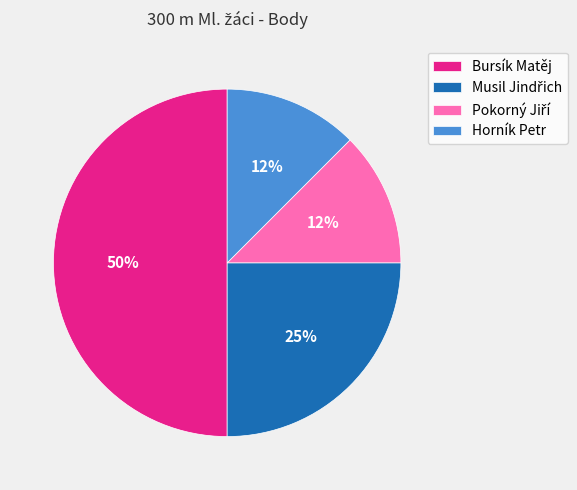

True or false: Horník Petr accounts for 22% of the total.

False